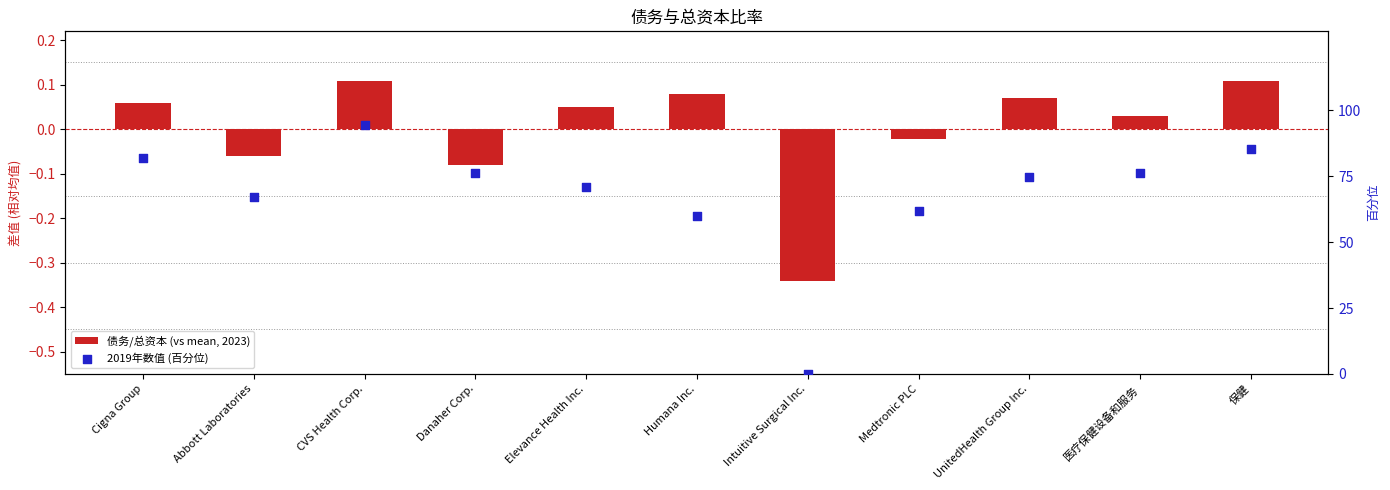

Which series contains the lowest Y value?

债务/总资本 (vs mean, 2023)